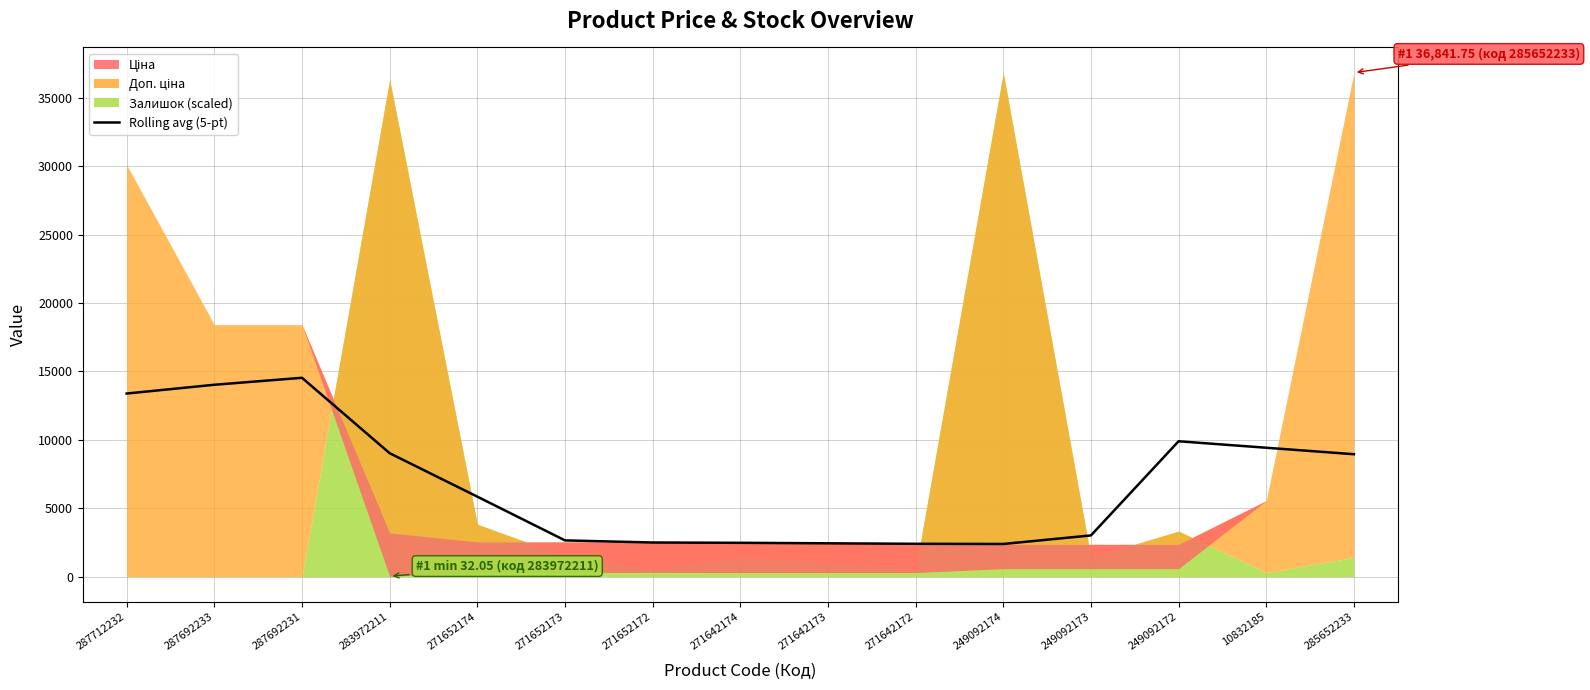

What is the label of the 4th point from the left?

283972211